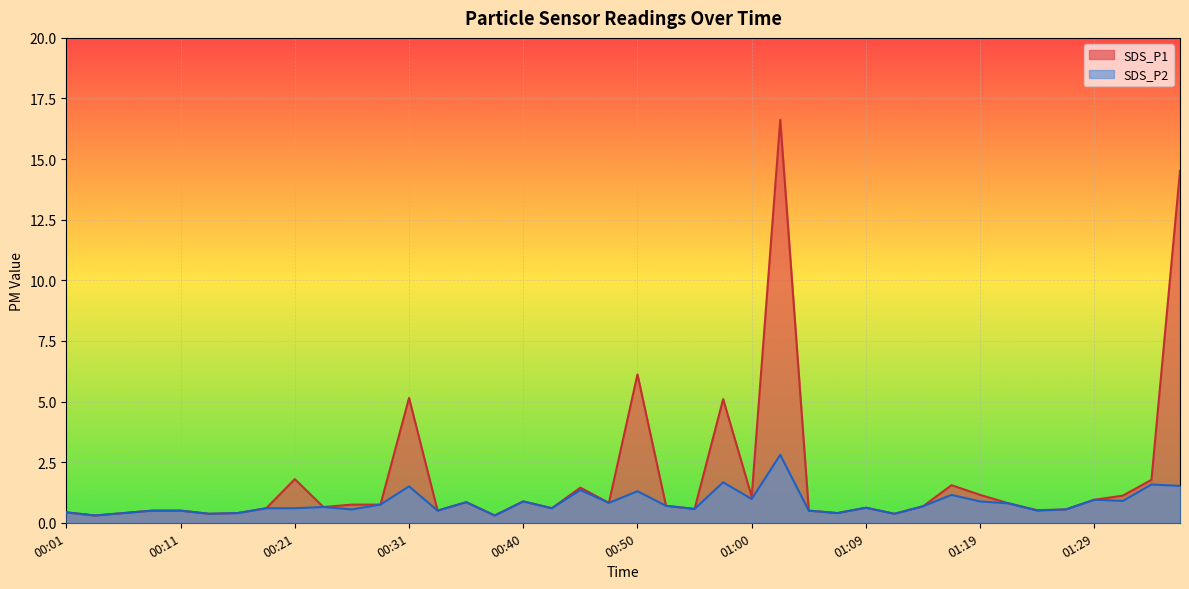

Which category has the highest value in the SDS_P2 series?

01:02